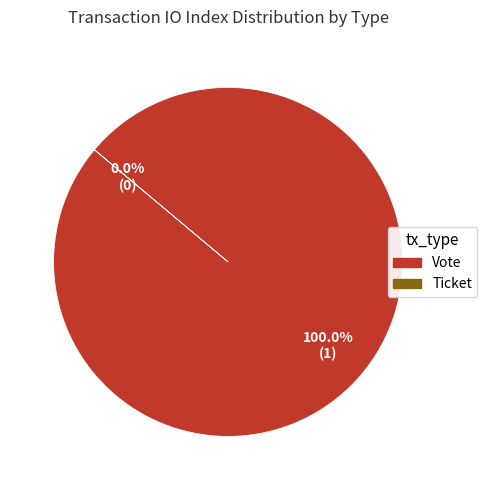

To the nearest percent, what portion does Vote represent?

100%